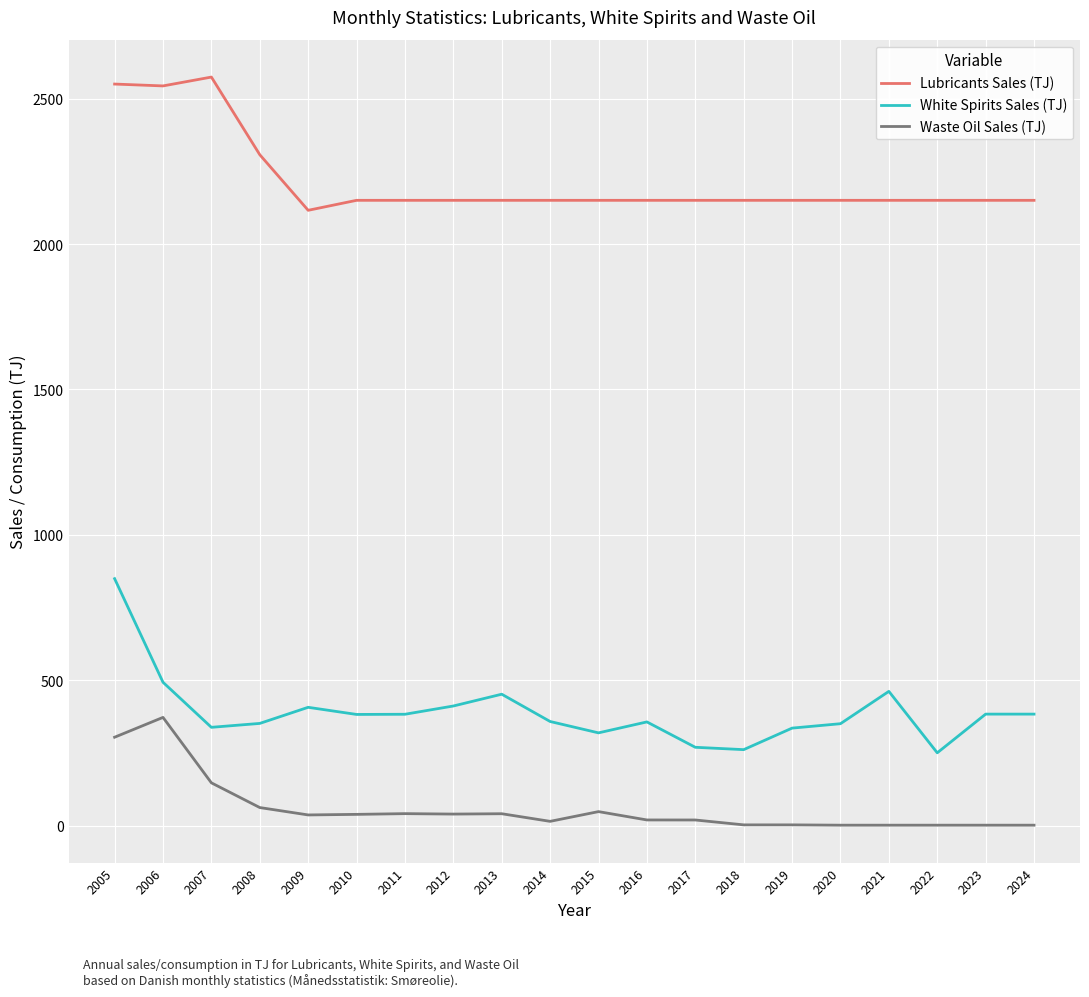

What value does the White Spirits Sales (TJ) series have at 2008?

351.5